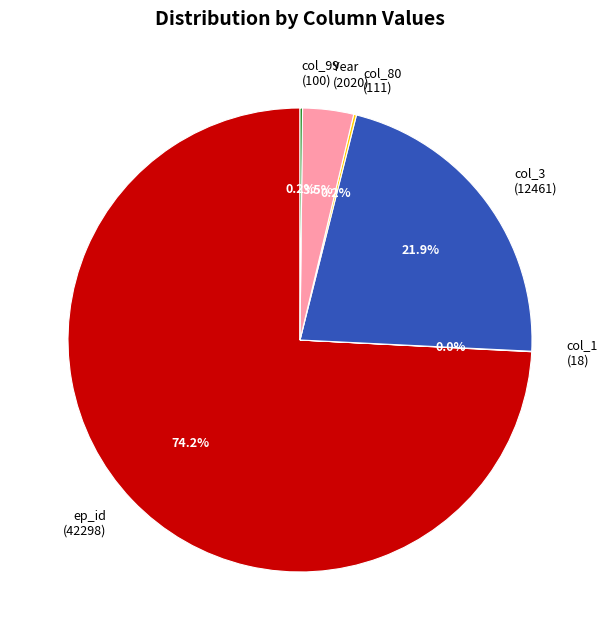

What is the largest slice in the pie chart?

ep_id (42298)